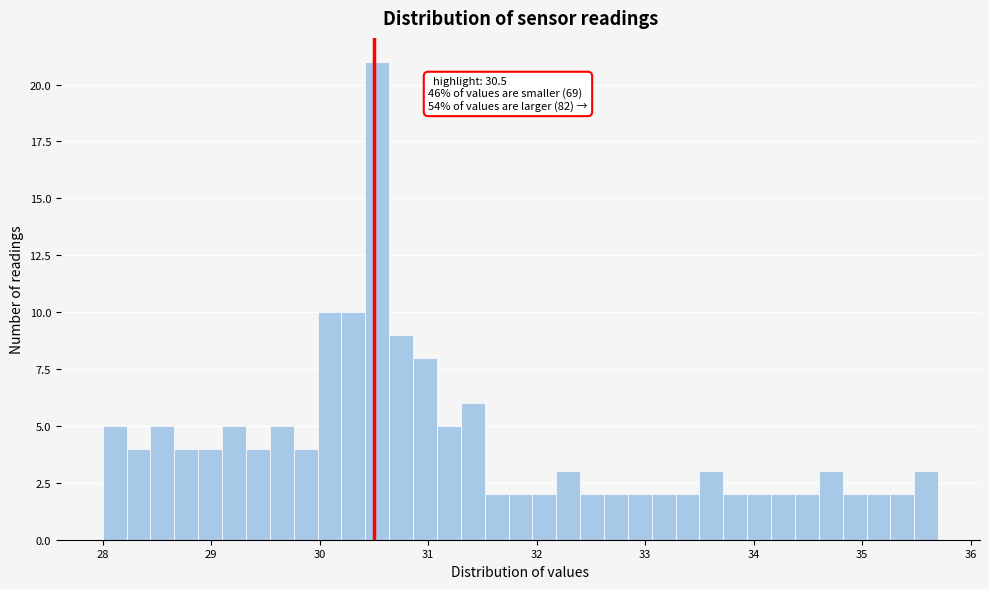

Around what value on the x-axis is the tallest bar? Give the approximate position of its centre, as read against the axis.

30.5